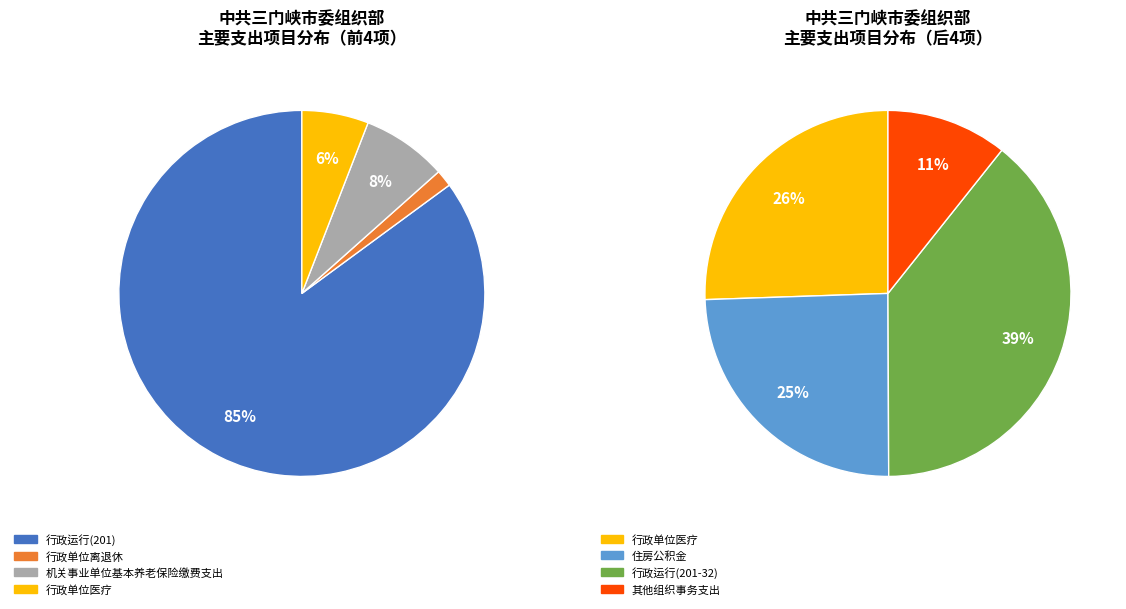

Between 行政运行(201-32) and 行政单位离退休, which is larger?

行政运行(201-32)